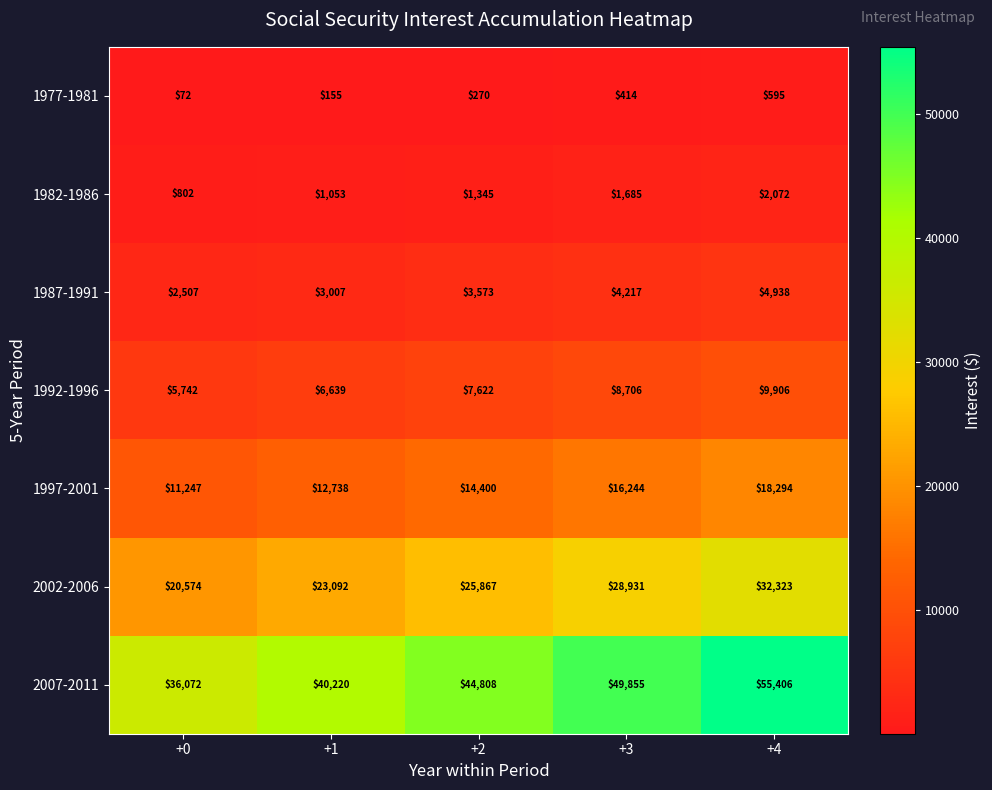

Between +1 and +3, which series saw the biggest shift?

2007-2011